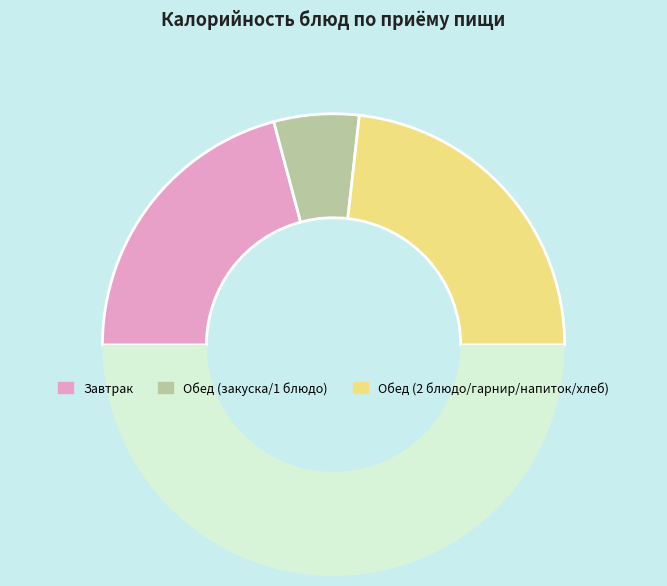

How many segments does this pie chart have?

4